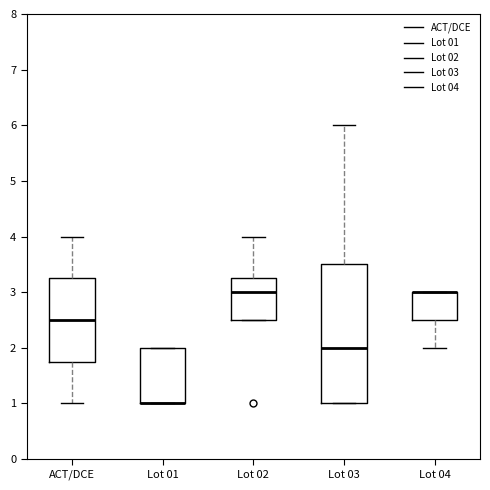

Reading left to right, read every box against the y-axis: the position of its median line, the range the box covers, and the ends of its whiskers. The values are not printed on the chart, so give them approximately, as read against the axis.

ACT/DCE: median 2.5, box 1.8 to 3.3, whiskers 1.0 to 4.0
Lot 01: median 1.0 (drawn on the box's lower edge), box 1.0 to 2.0, whiskers 1.0 to 2.0
Lot 02: median 3.0, box 2.5 to 3.3, whiskers 2.5 to 4.0
Lot 03: median 2.0, box 1.0 to 3.5, whiskers 1.0 to 6.0
Lot 04: median 3.0 (drawn on the box's upper edge), box 2.5 to 3.0, whiskers 2.0 to 3.0